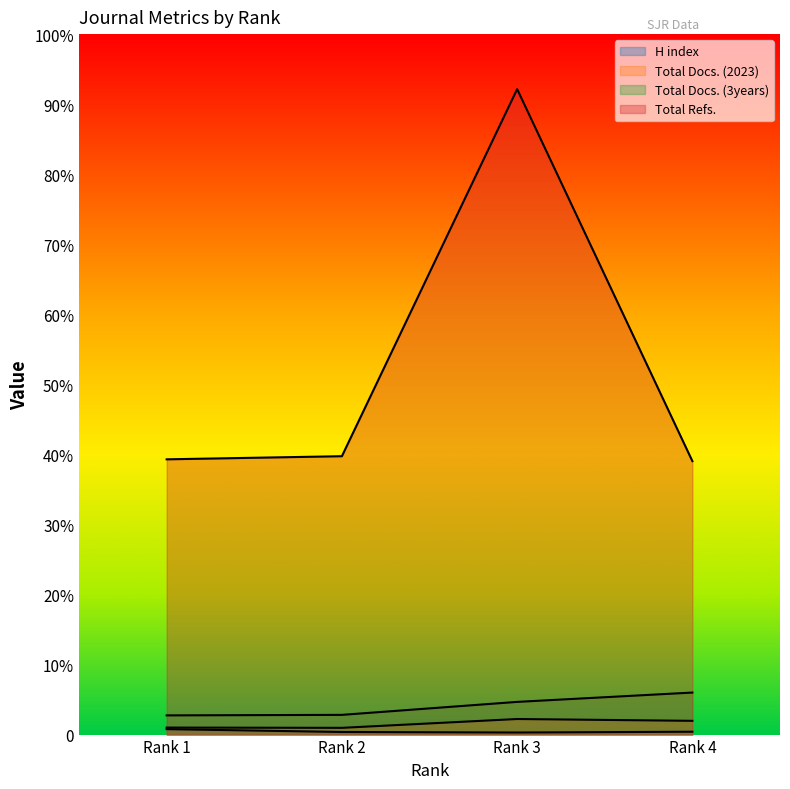

How many categories are shown in the chart?

4